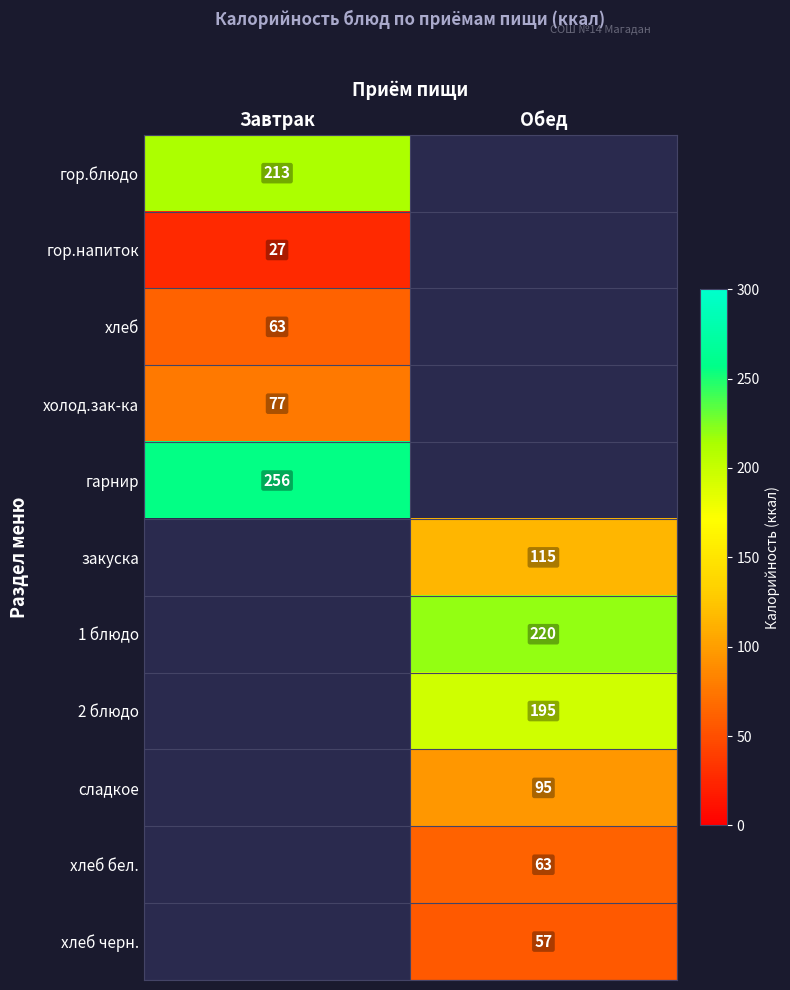

Which has a higher value, Завтрак or Обед?

Обед